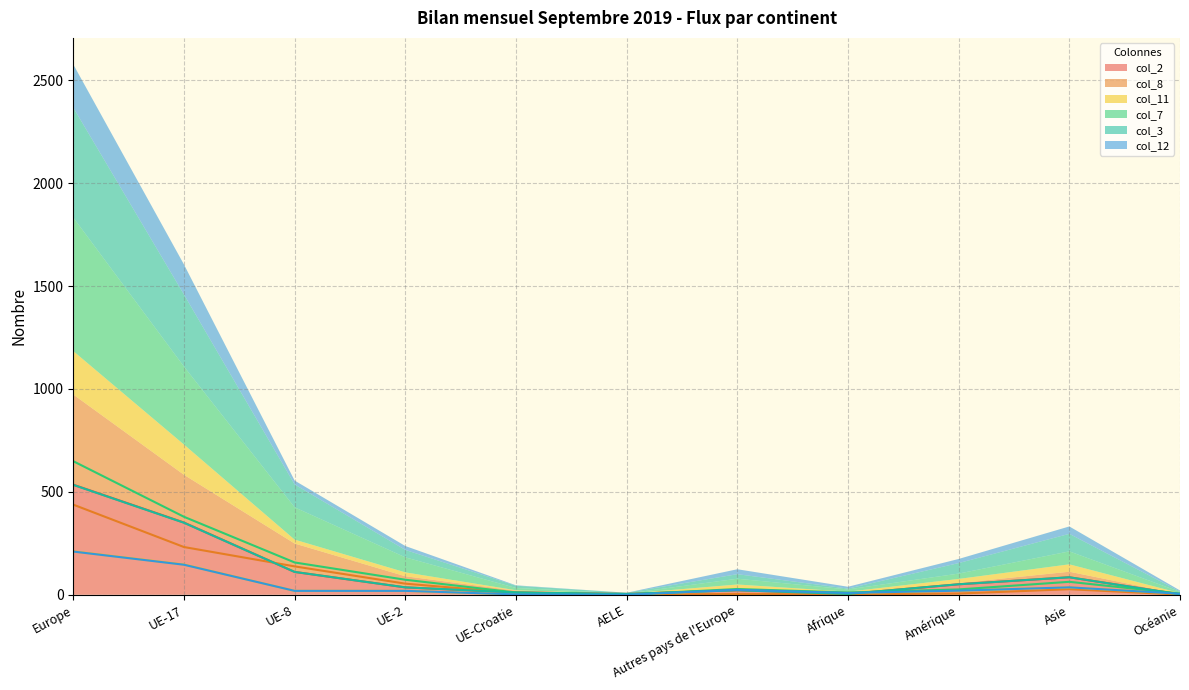

What is the label of the 2nd point from the right?

Asie